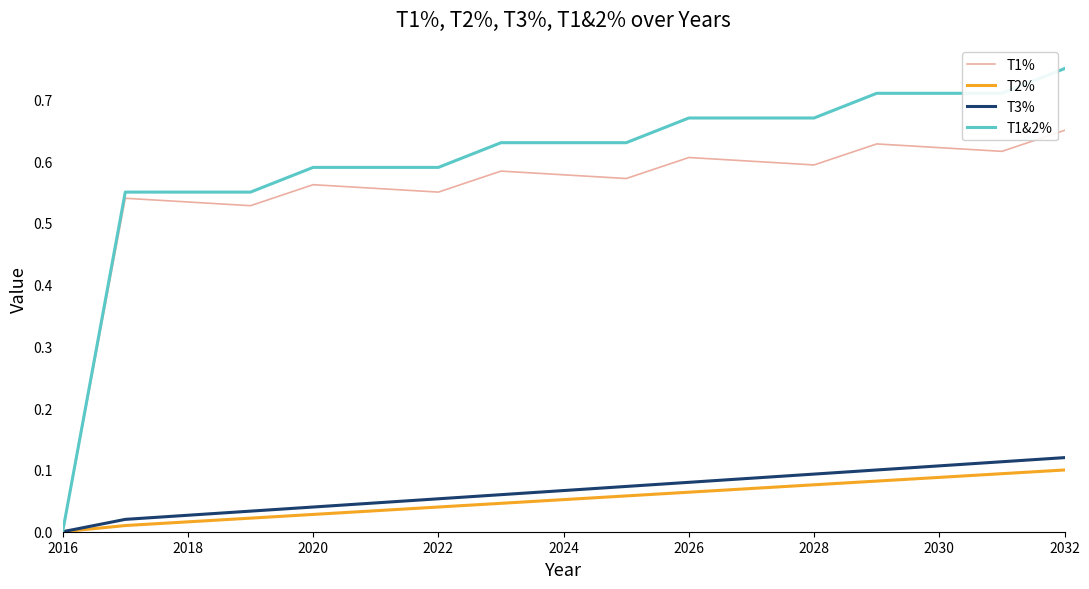

Which series has the widest spread of values?

T1&2%